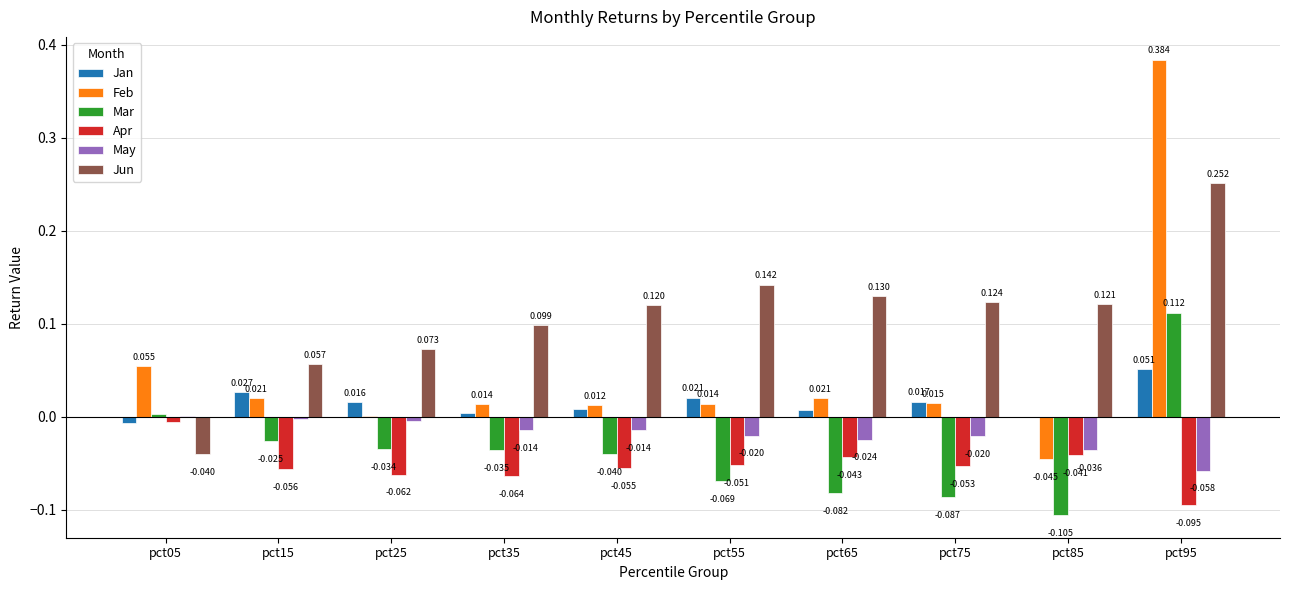

Between pct35 and pct45, which series saw the biggest shift?

Jun